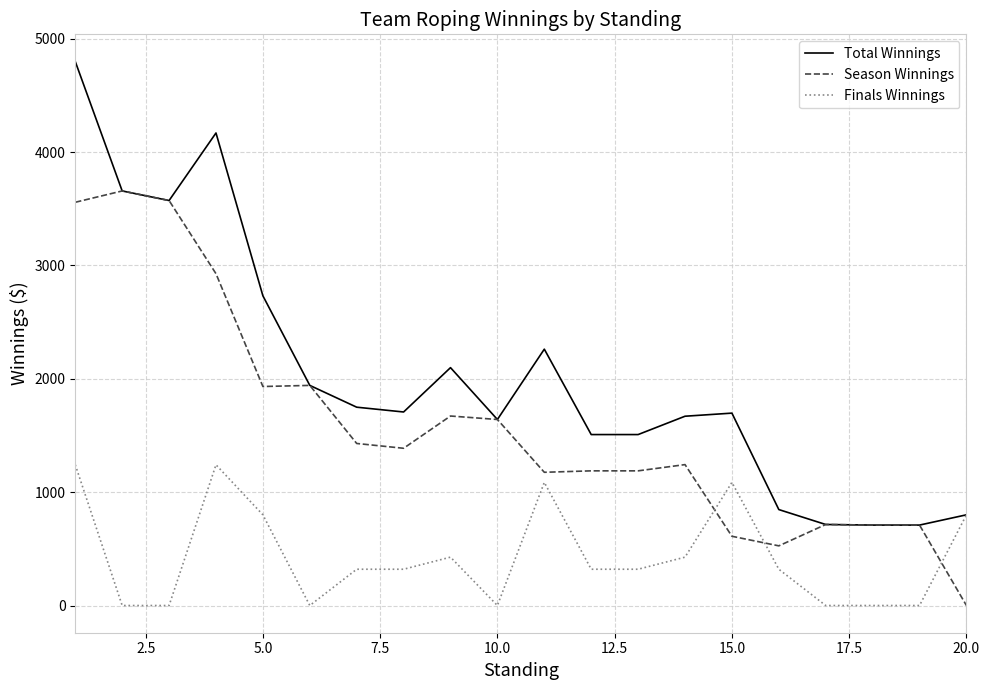

How many categories are shown in the chart?

20